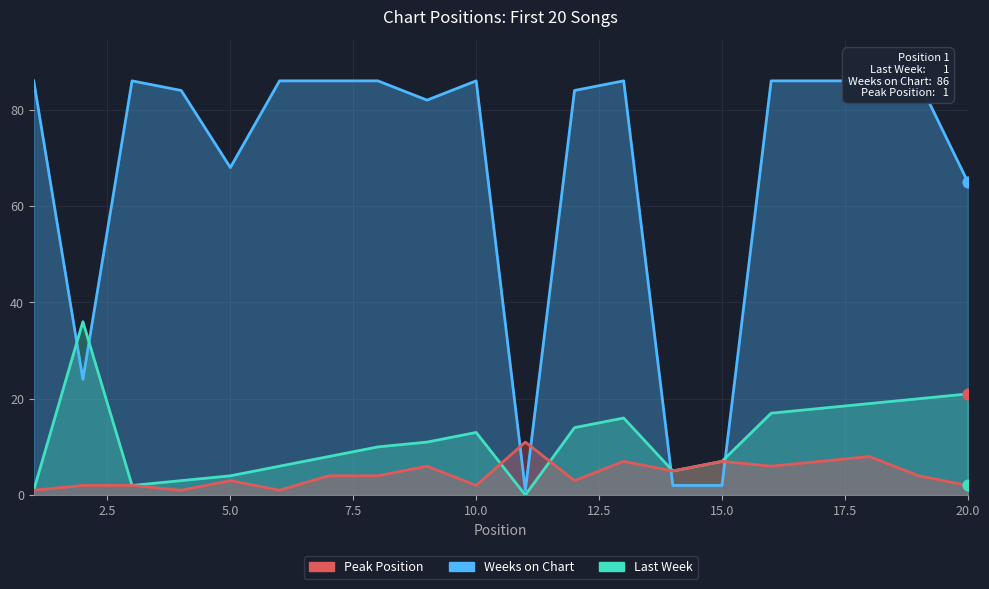

Which series has the largest total across all categories?

Weeks on Chart